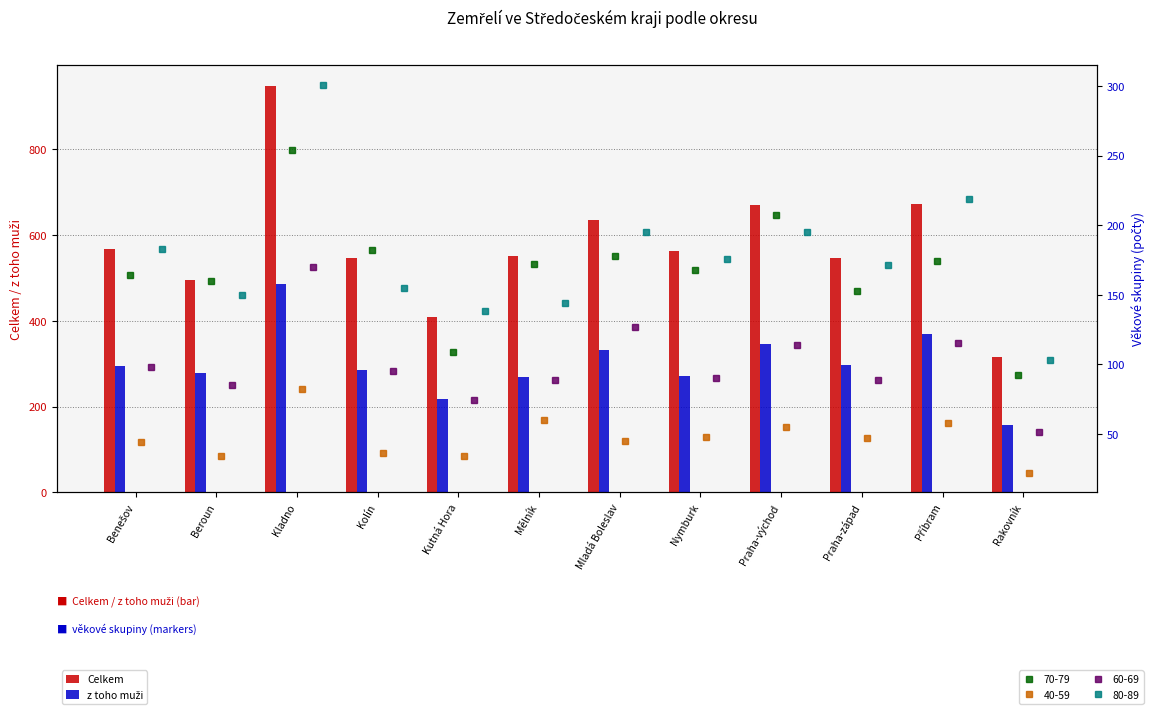

What is the lowest value of the z toho muži series?

156